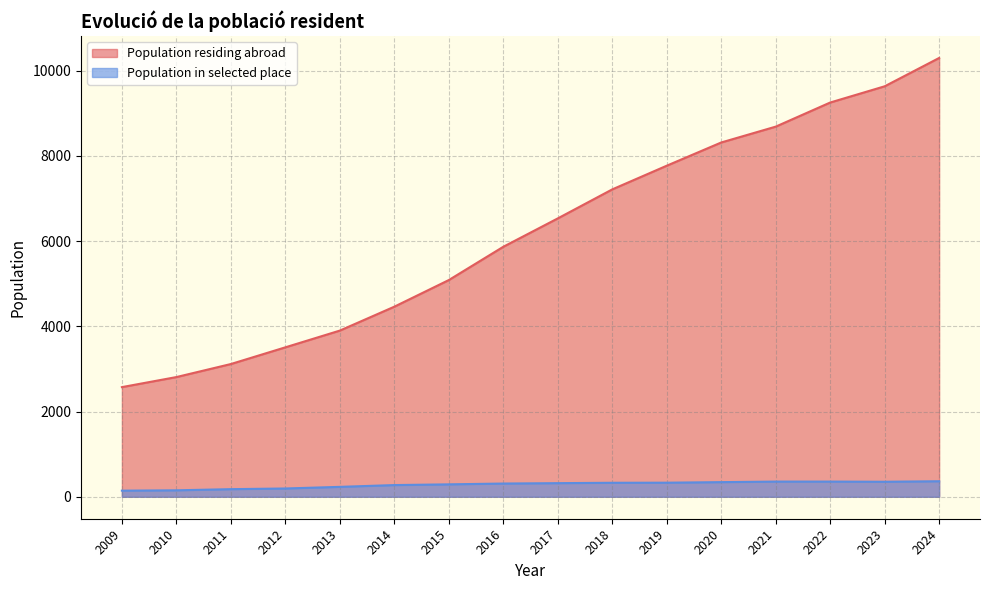

How many lines are shown in the chart?

2